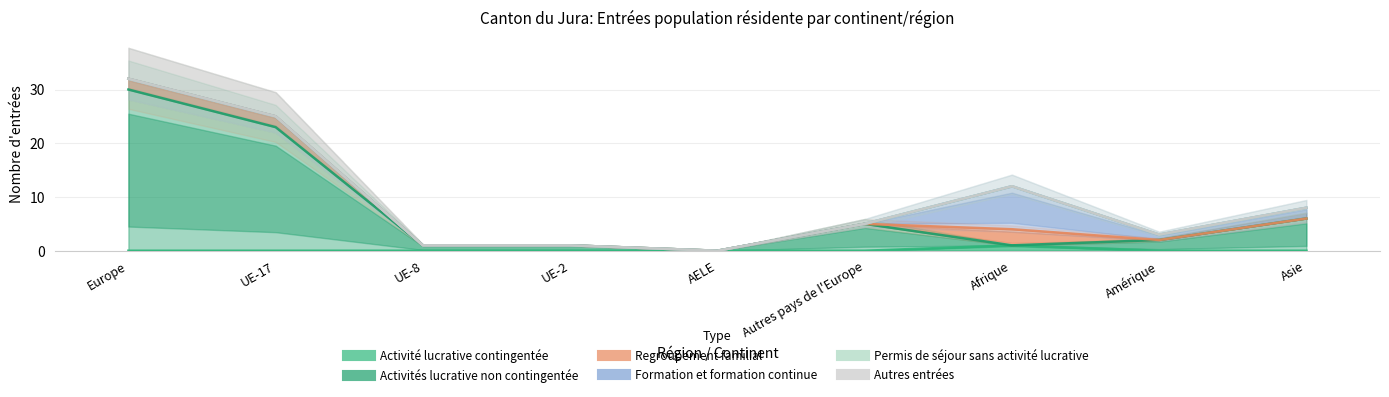

True or false: Permis de séjour sans activité lucrative and Autres entrées cross at least once.

False